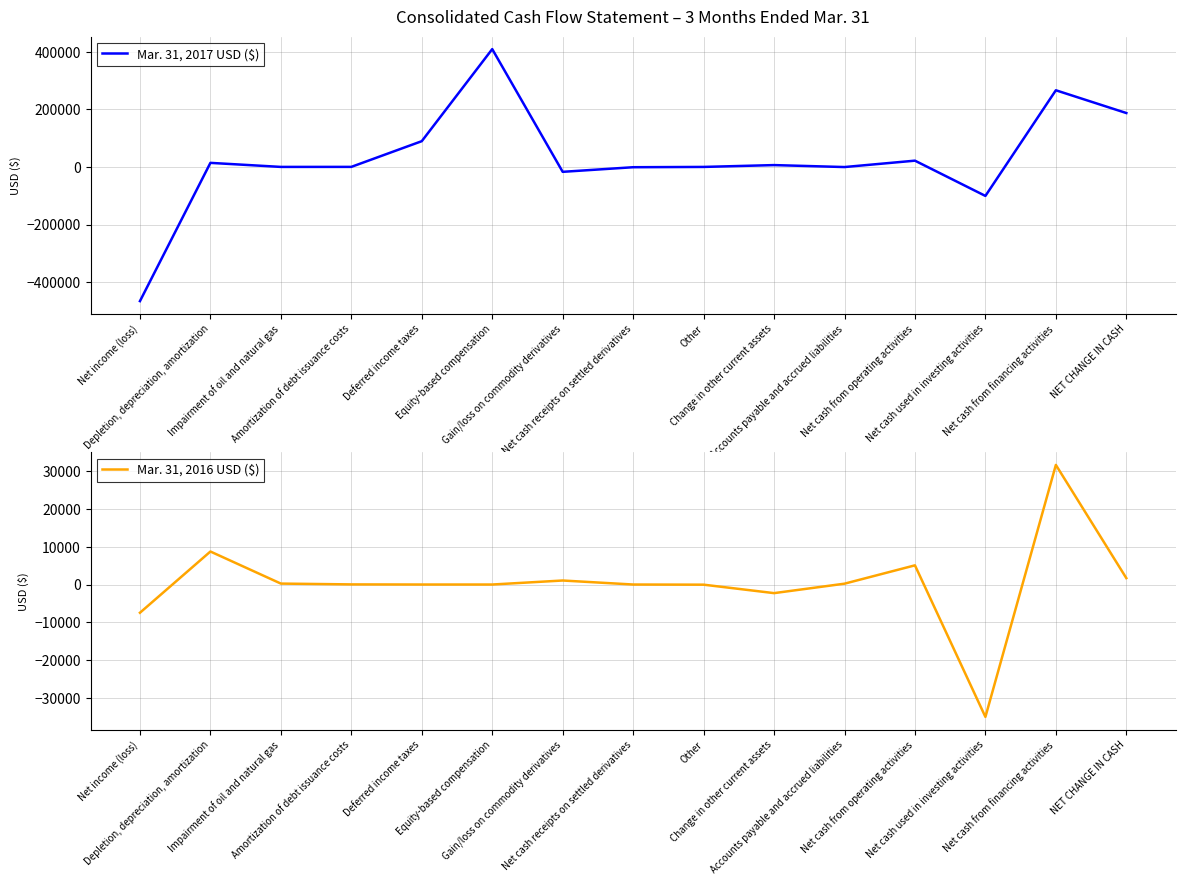

Reading left to right, extract all data points from this chart.

Mar. 31, 2017 USD ($): Net income (loss)=-465881	Depletion, depreciation, amortization=14062	Impairment of oil and natural gas=7	Amortization of debt issuance costs=117	Deferred income taxes=89368	Equity-based compensation=408964	Gain/loss on commodity derivatives=-17042	Net cash receipts on settled derivatives=-1071	Other=-39	Change in other current assets=6325	Accounts payable and accrued liabilities=-459	Net cash from operating activities=21701	Net cash used in investing activities=-100684	Net cash from financing activities=266065	NET CHANGE IN CASH=187082
Mar. 31, 2016 USD ($): Net income (loss)=-7450	Depletion, depreciation, amortization=8712	Impairment of oil and natural gas=246	Amortization of debt issuance costs=31	Deferred income taxes=0	Equity-based compensation=0	Gain/loss on commodity derivatives=1059	Net cash receipts on settled derivatives=0	Other=-39	Change in other current assets=-2272	Accounts payable and accrued liabilities=223	Net cash from operating activities=5064	Net cash used in investing activities=-34948	Net cash from financing activities=31574	NET CHANGE IN CASH=1690